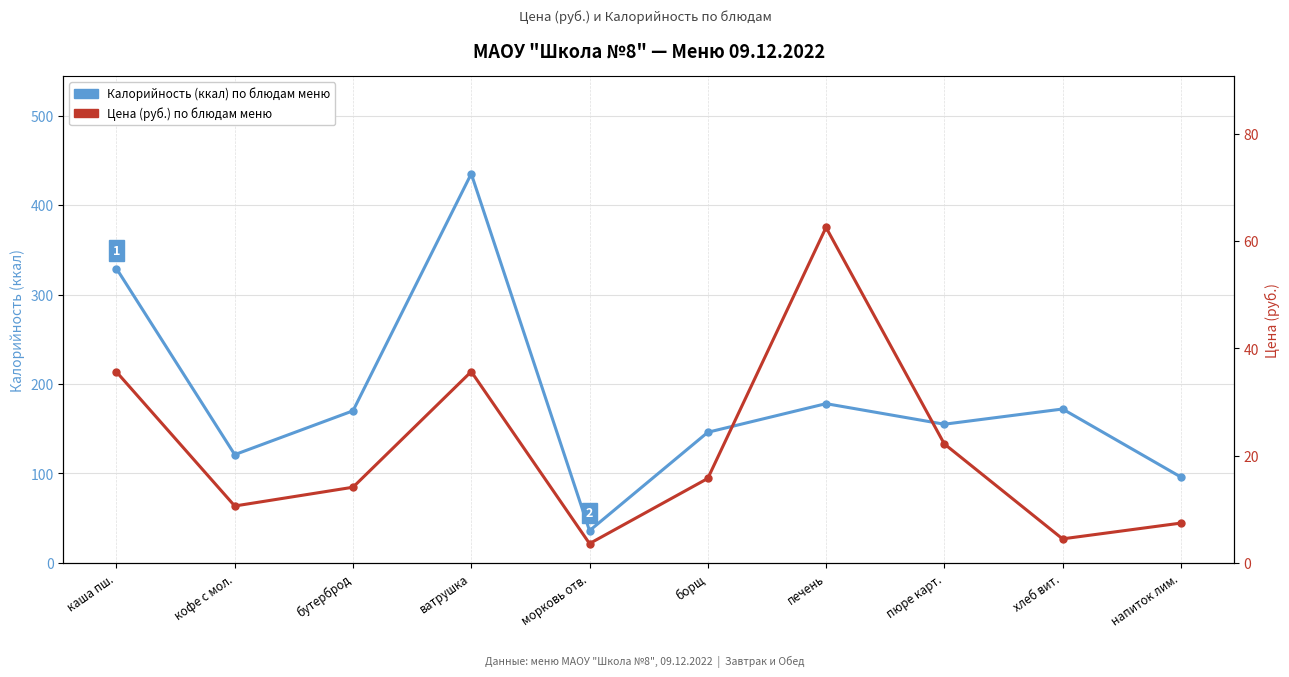

True or false: Калорийность (ккал) has more than 2 interior local peaks.

True